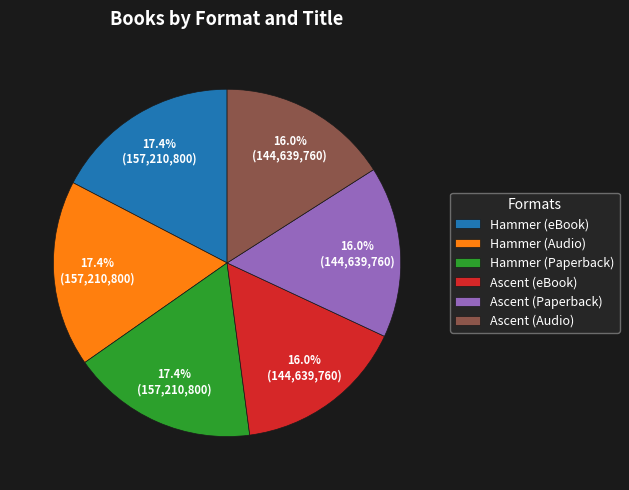

Count the number of slices in the pie.

6